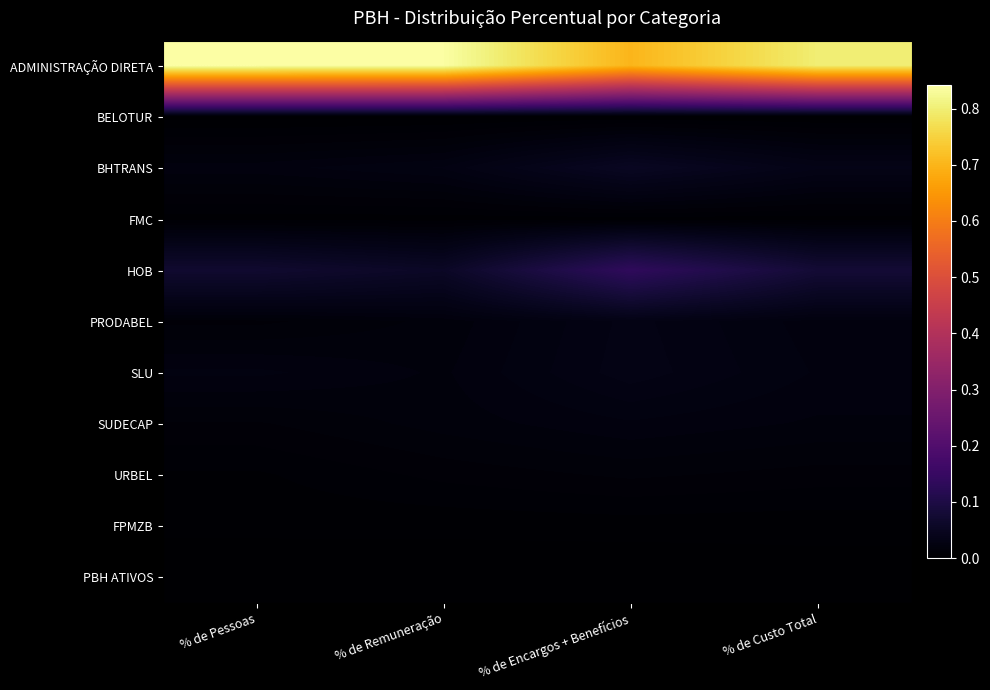

Rank the series by their maximum value, from highest to lowest.

ADMINISTRAÇÃO DIRETA, HOB, BHTRANS, SLU, PRODABEL, SUDECAP, URBEL, FMC, FPMZB, BELOTUR, PBH ATIVOS